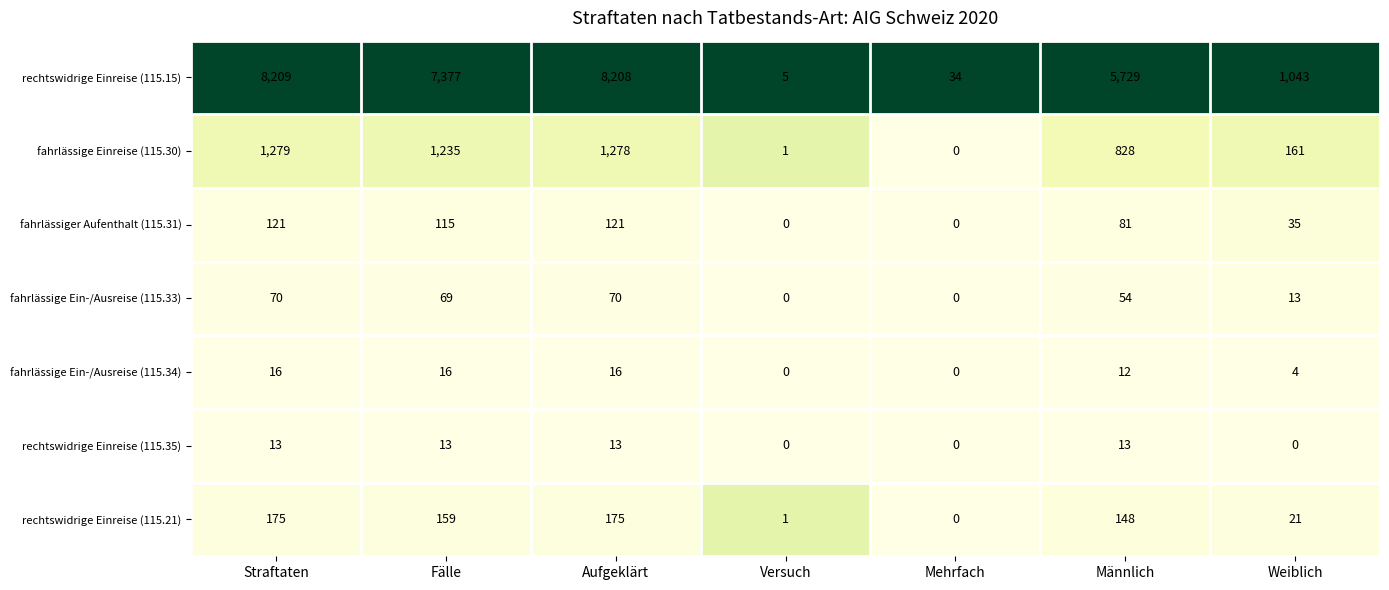

True or false: rechtswidrige Einreise (115.15) has a value of 3604 at Fälle.

False